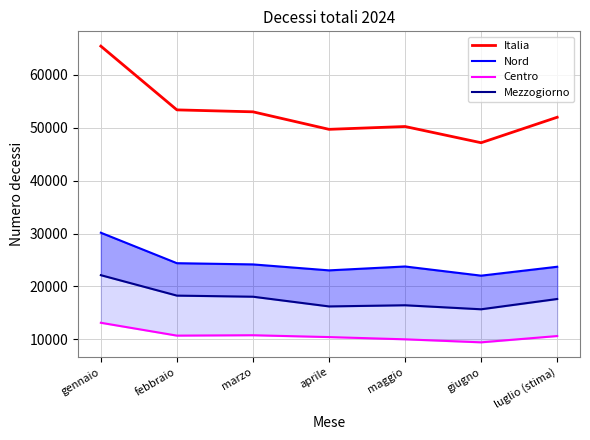

Does the chart have visible grid lines?

Yes